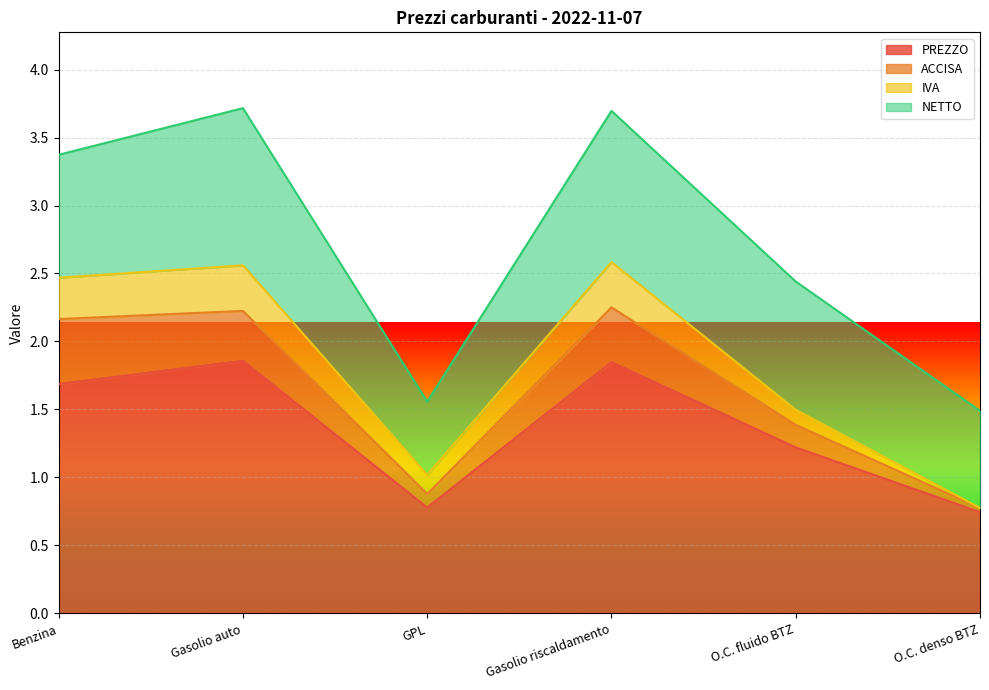

What position from the left is O.C. fluido BTZ?

5